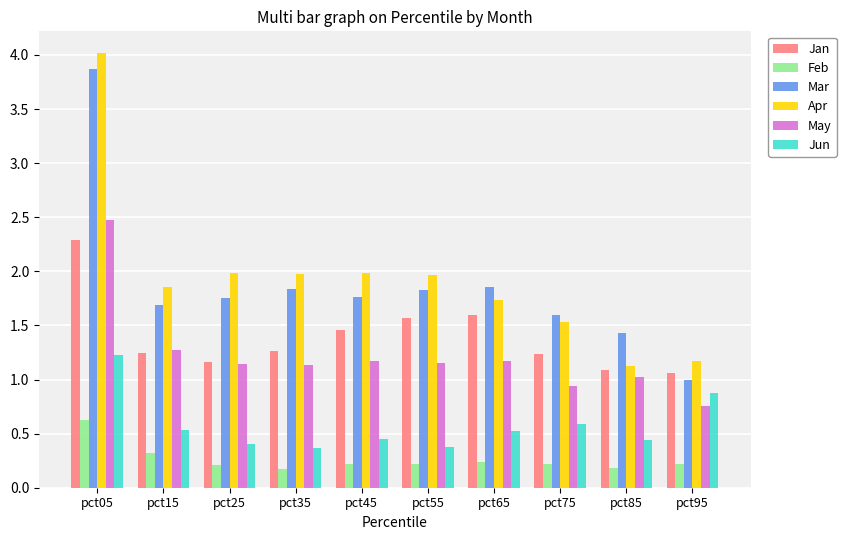

What is the sum of all Mar values?

18.6